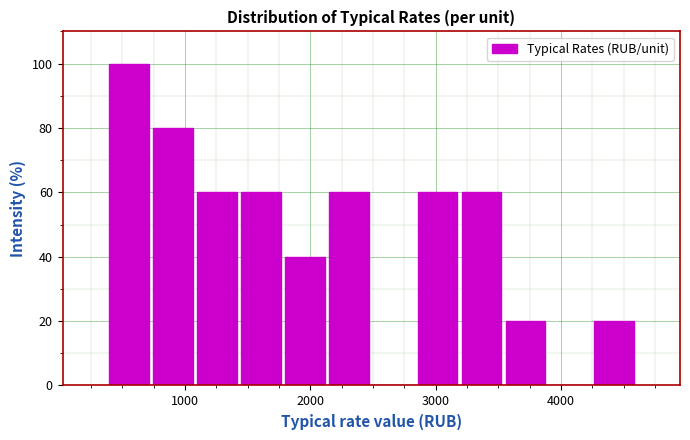

Around what value on the x-axis is the tallest bar? Give the approximate position of its centre, as read against the axis.

600